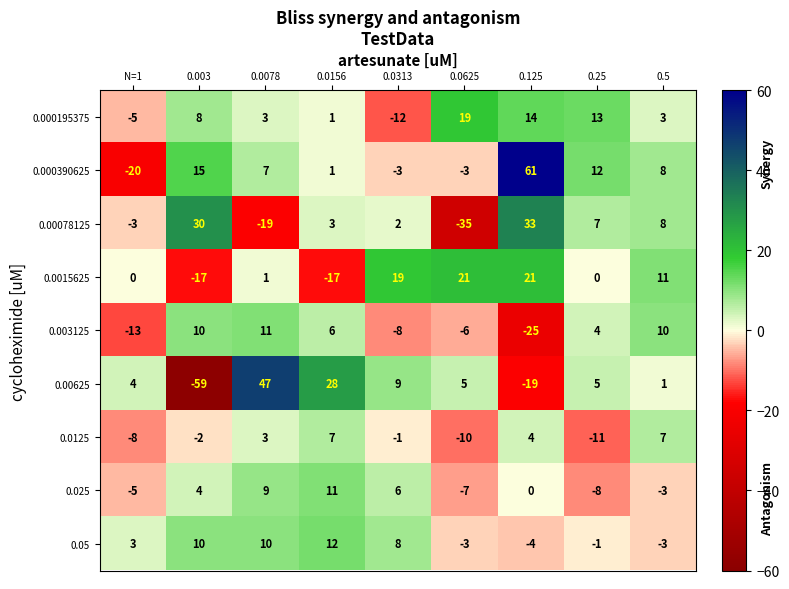

Is the value of 0.00625 at 0.0078 greater than the value of 0.000195375 at 0.25?

Yes